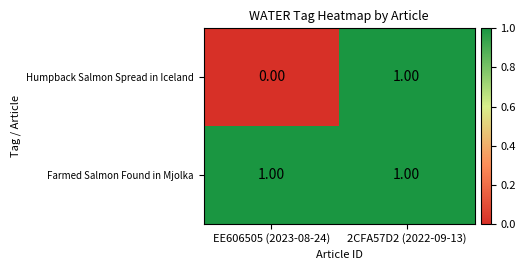

Is the value of Humpback Salmon Spread in Iceland at EE606505 (2023-08-24) greater than the value of Farmed Salmon Found in Mjolka at 2CFA57D2 (2022-09-13)?

No